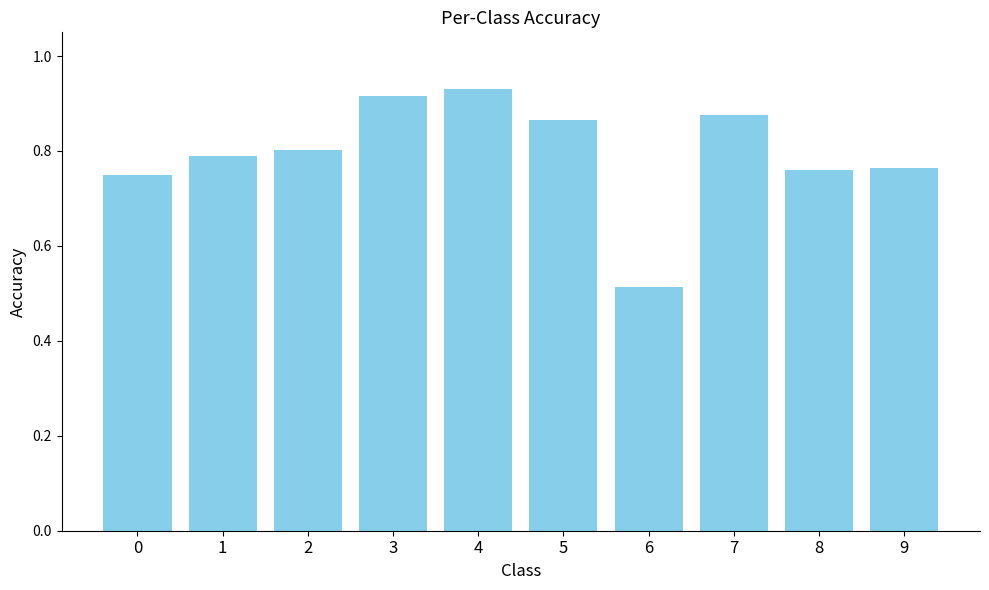

Which category has the highest value across all series?

4